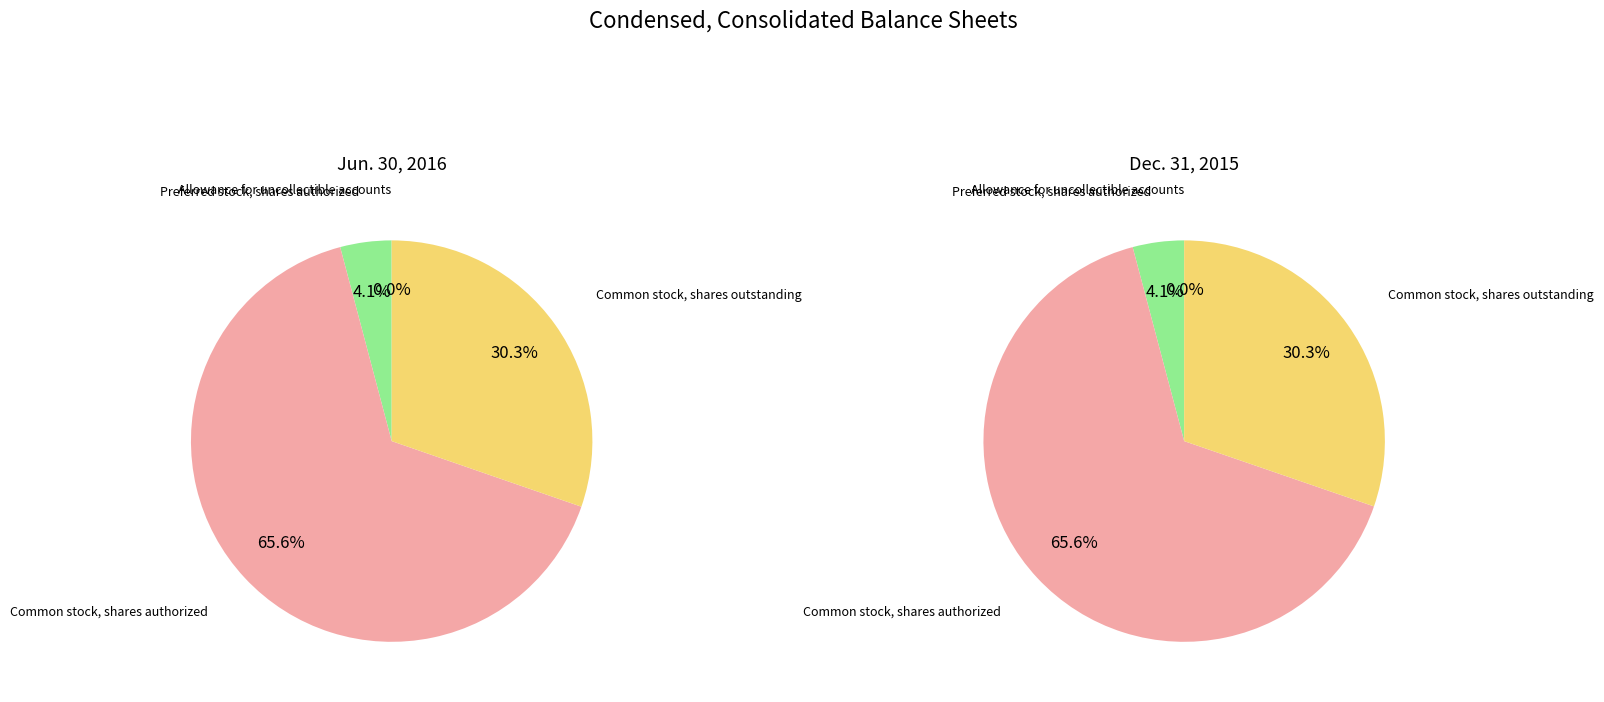

Do Common stock, shares authorized and Preferred stock, shares authorized together represent more than half of the pie?

Yes